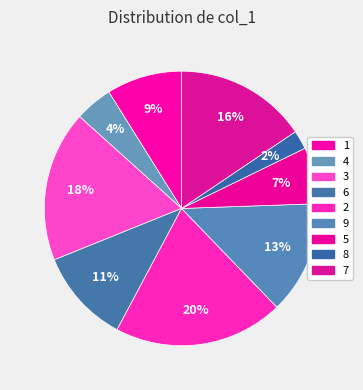

What percentage is the 2 slice, to the nearest percent?

20%